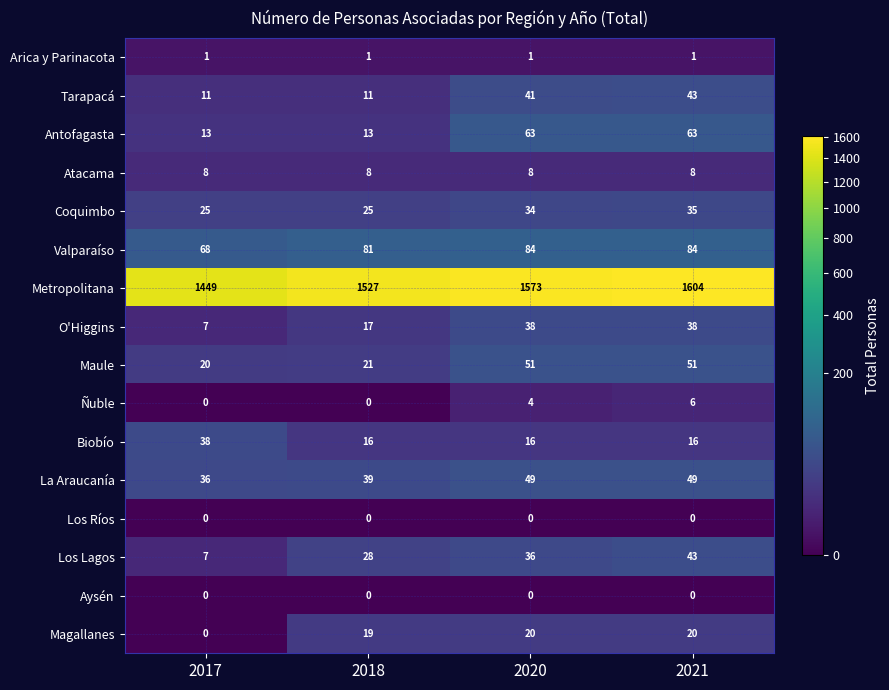

Which series has the largest total across all categories?

Metropolitana